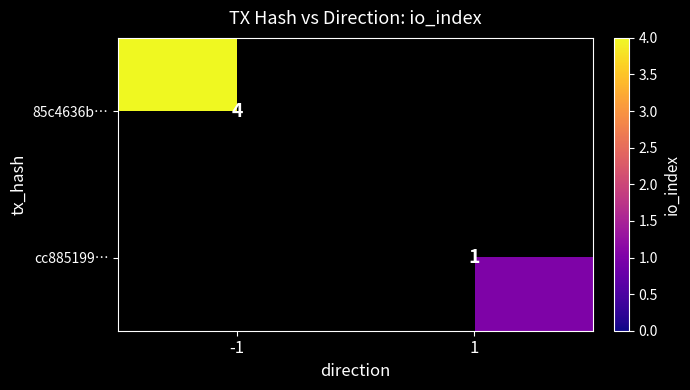

Is it true that cc885199… equals 2 at 1?

False